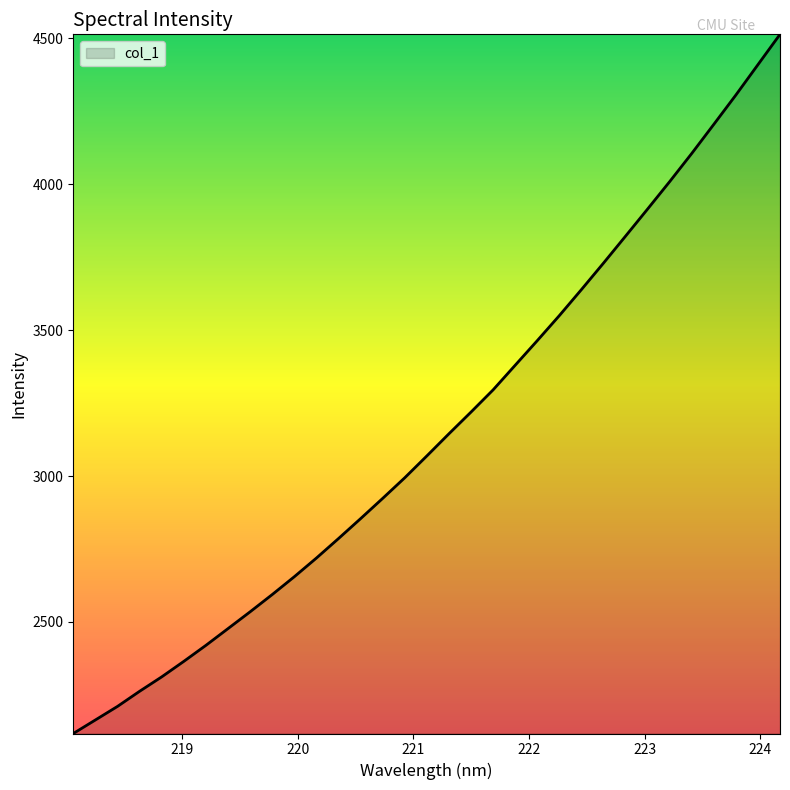

What is the minimum value shown in the chart?

2117.4